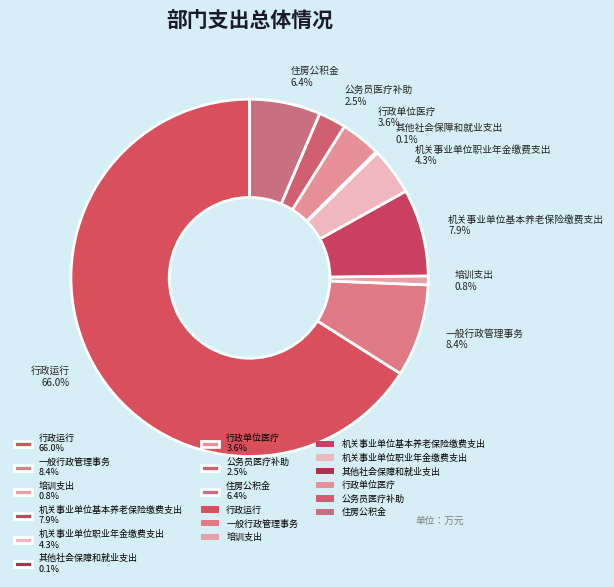

Which has a higher value, 一般行政管理事务 8.4% or 培训支出 0.8%?

一般行政管理事务 8.4%